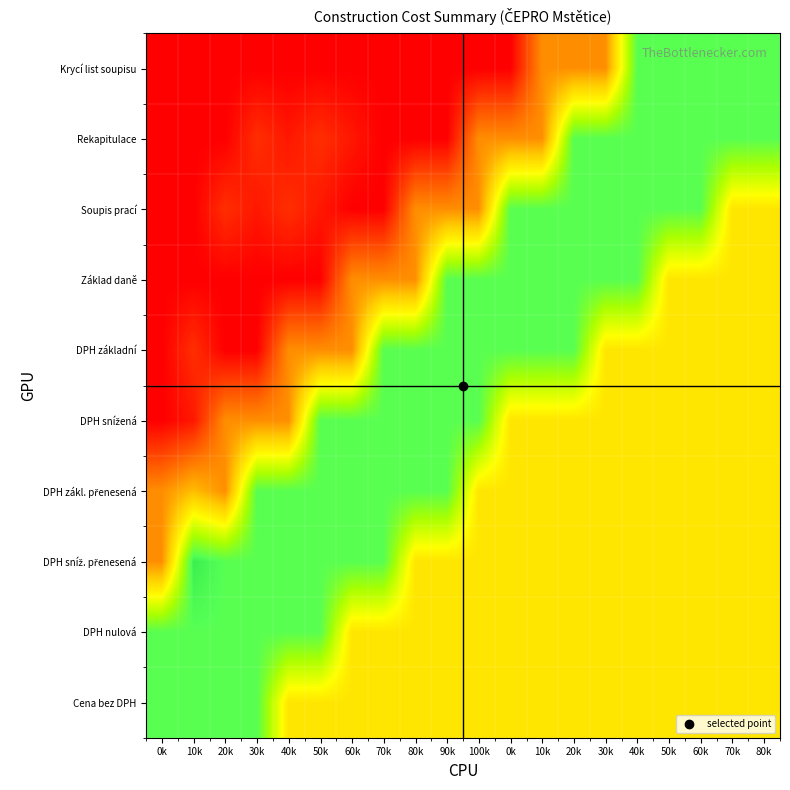

What is the total value across all series at 40k?

3.8